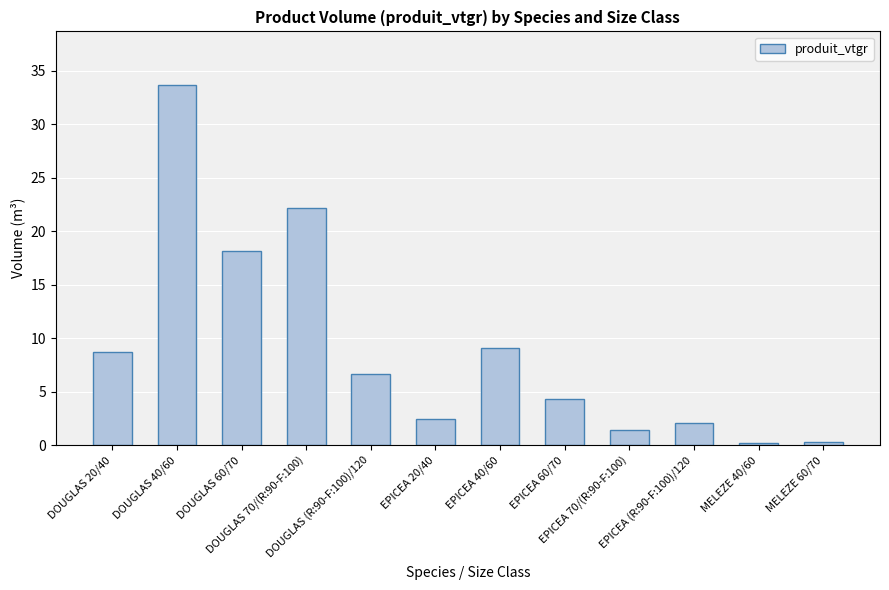

What is the sum of all values?

109.0